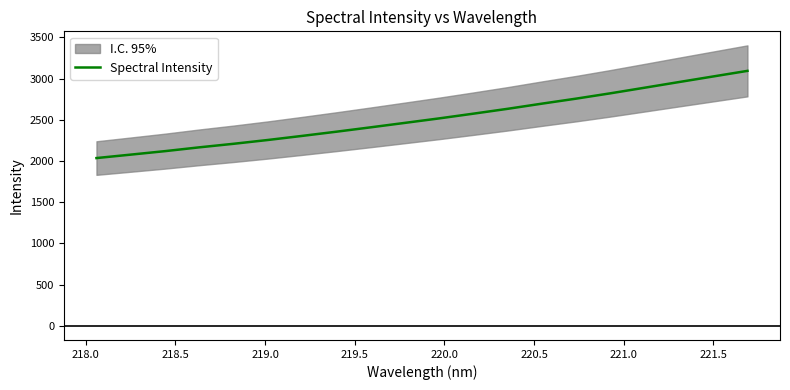

Does the chart have visible grid lines?

No